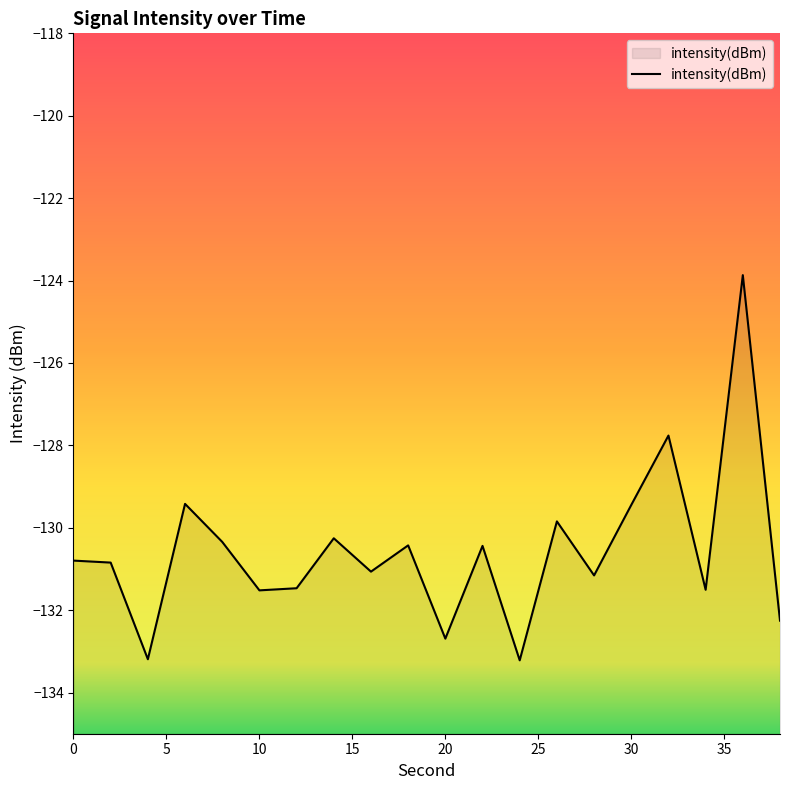

Is it true that the value at 6 is -129.4?

True